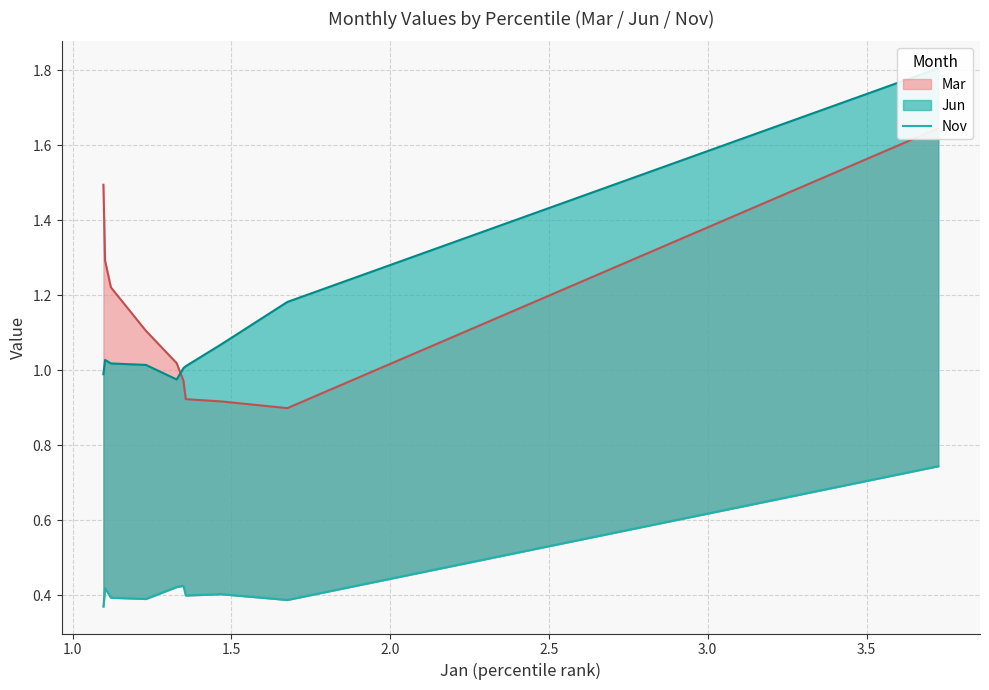

Count the number of categories in the chart.

10